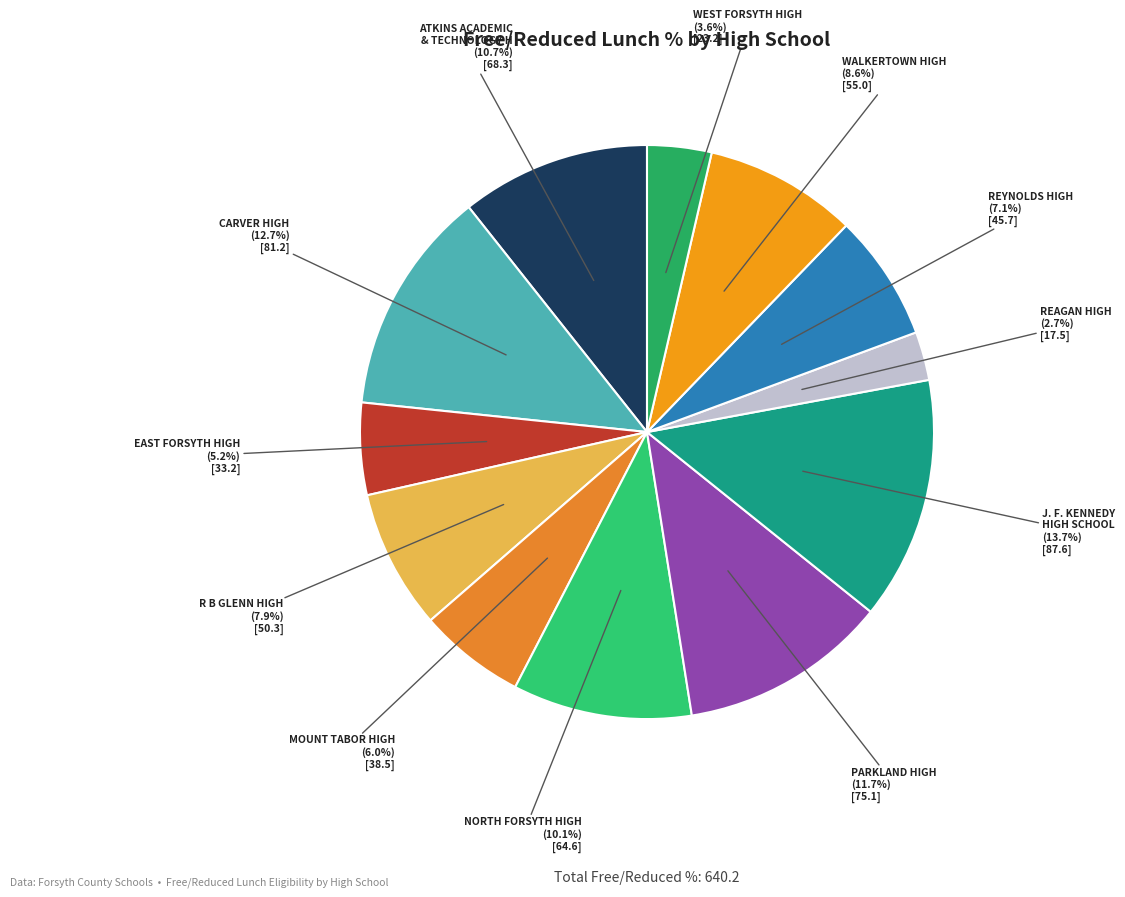

How many segments does this pie chart have?

12